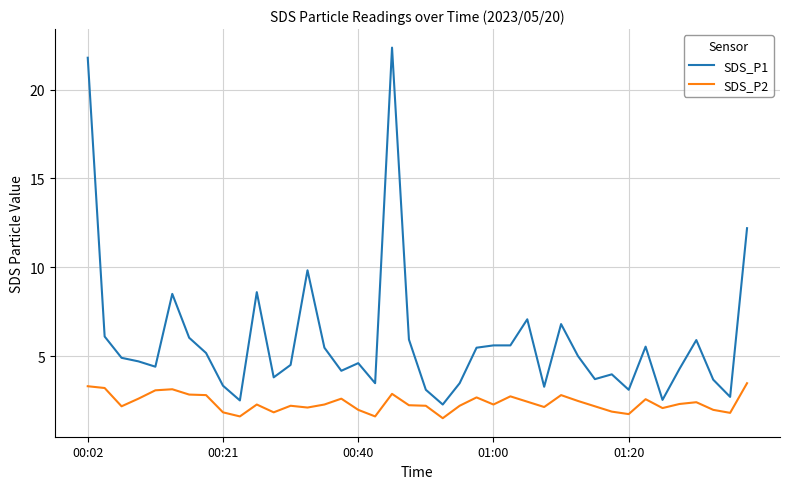

True or false: SDS_P1 and SDS_P2 cross at least once.

False